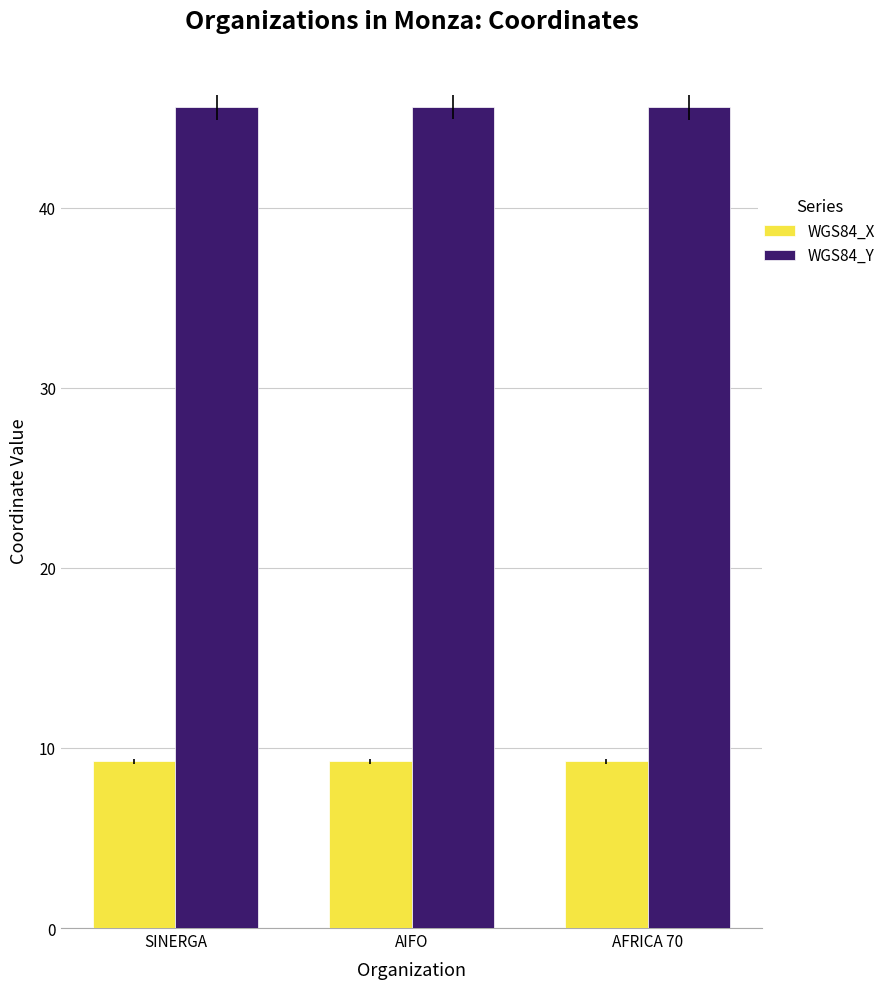

Which series has the largest total across all categories?

WGS84_Y